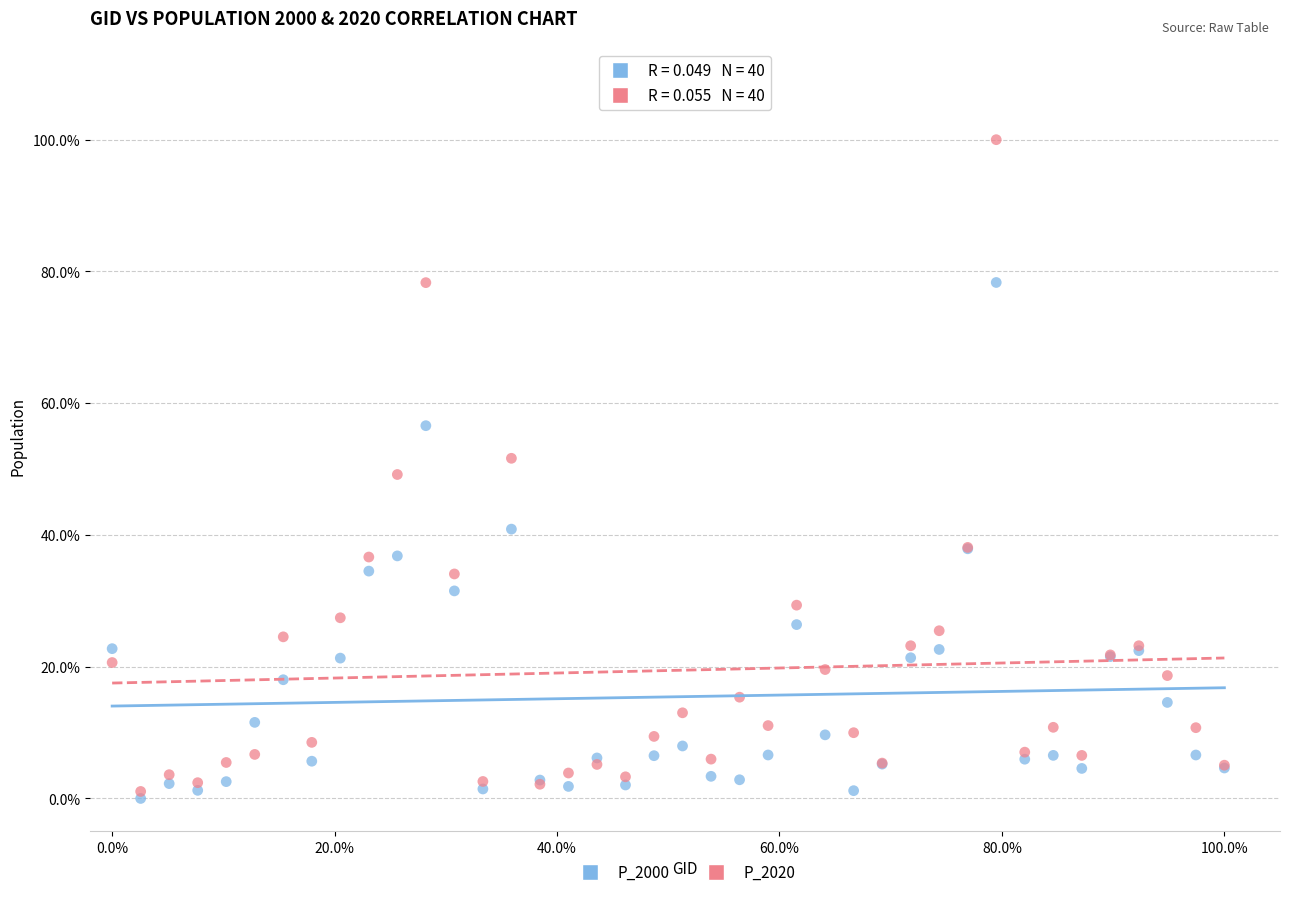

What are all the series names shown in the legend?

P_2000, P_2020